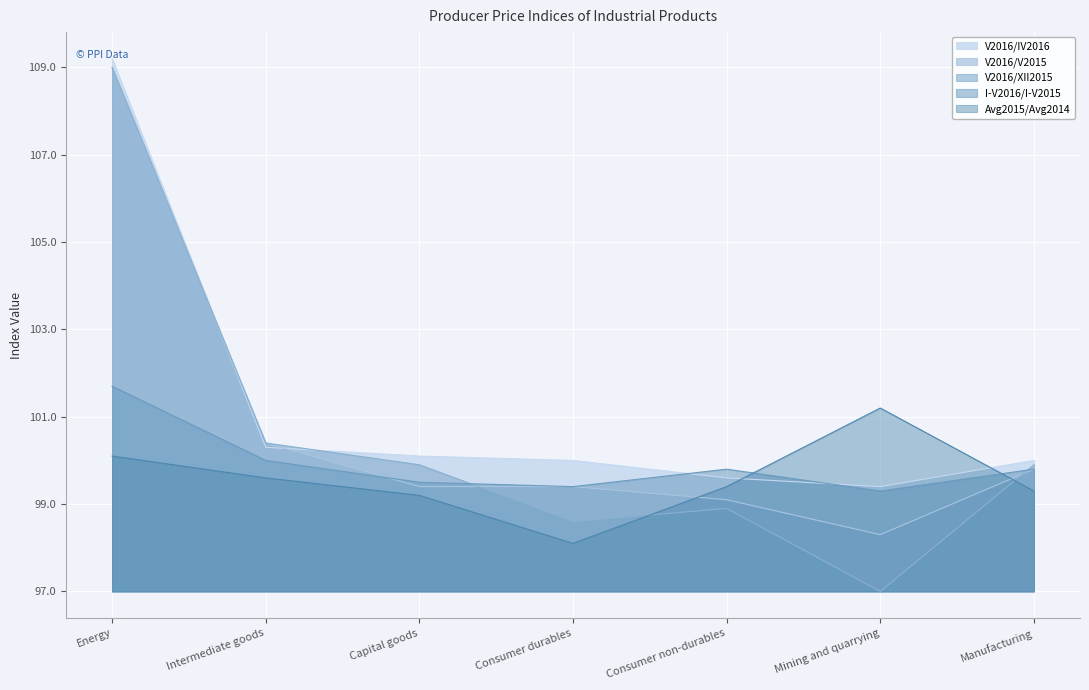

How many distinct data groups are displayed?

5